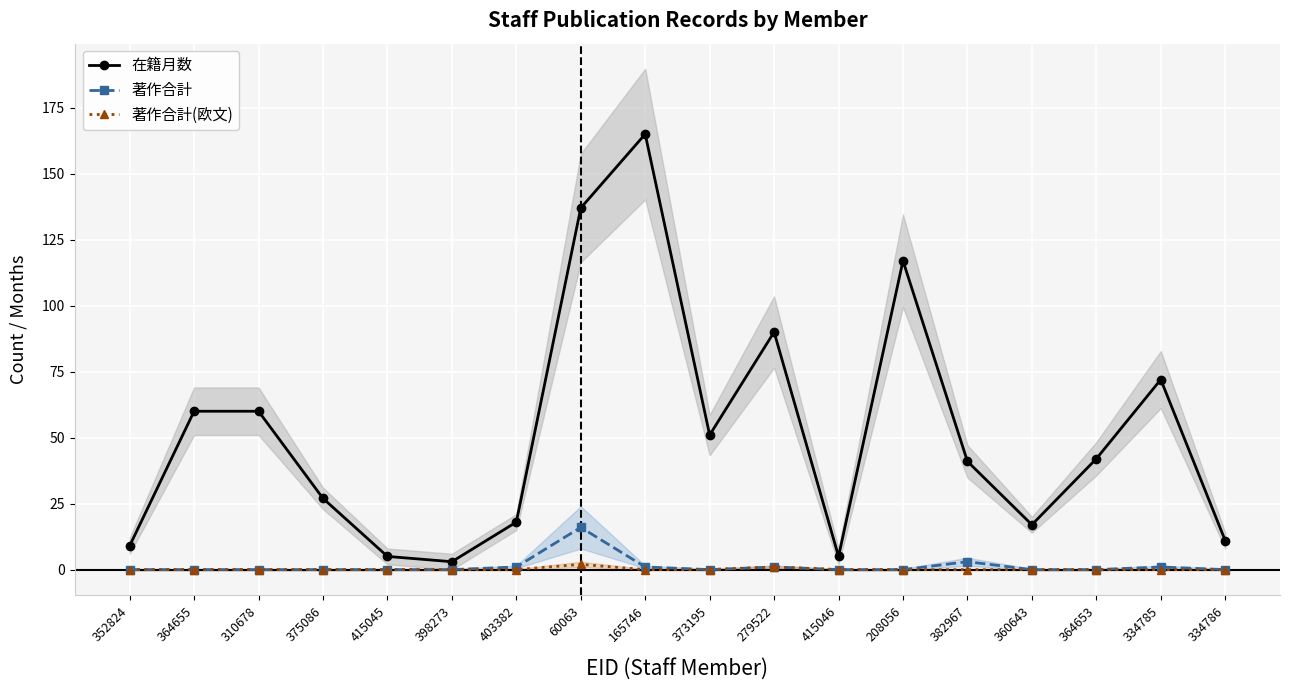

Reading left to right, transcribe all the data shown in this chart.

在籍月数: 352824=9	364655=60	310678=60	375086=27	415045=5	398273=3	403382=18	60063=137	165746=165	373195=51	279522=90	415046=5	208056=117	382967=41	360643=17	364653=42	334785=72	334786=11
著作合計: 352824=0	364655=0	310678=0	375086=0	415045=0	398273=0	403382=1	60063=16	165746=1	373195=0	279522=1	415046=0	208056=0	382967=3	360643=0	364653=0	334785=1	334786=0
著作合計(欧文): 352824=0	364655=0	310678=0	375086=0	415045=0	398273=0	403382=0	60063=2	165746=0	373195=0	279522=1	415046=0	208056=0	382967=0	360643=0	364653=0	334785=0	334786=0